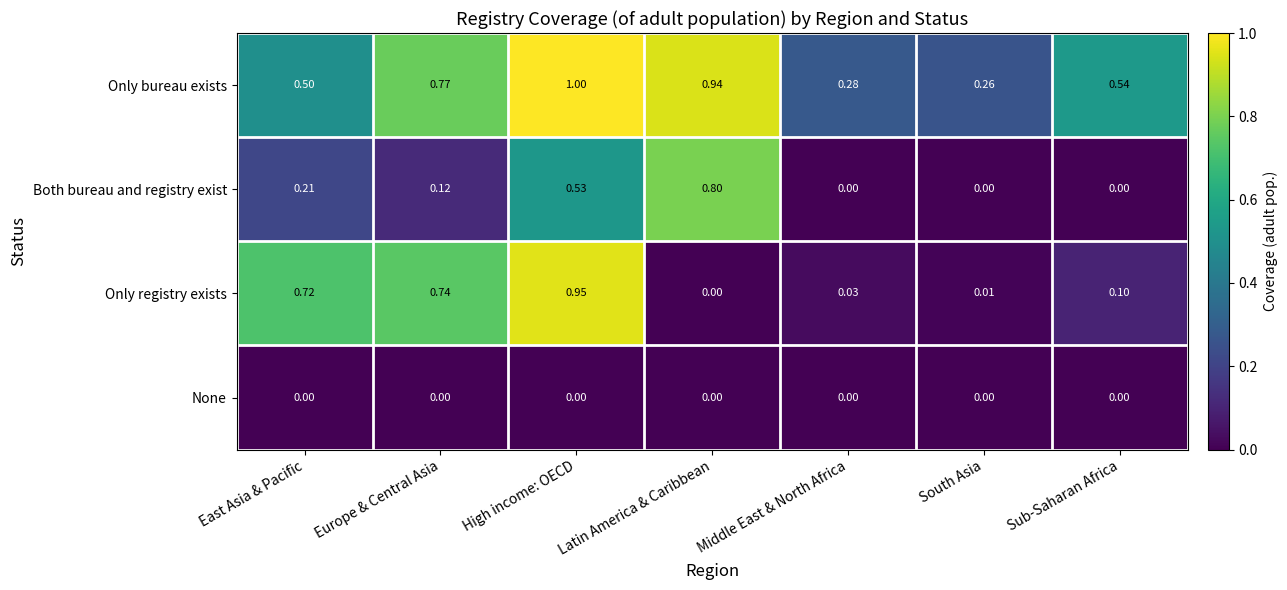

At which category is the sum across all series the highest?

High income: OECD